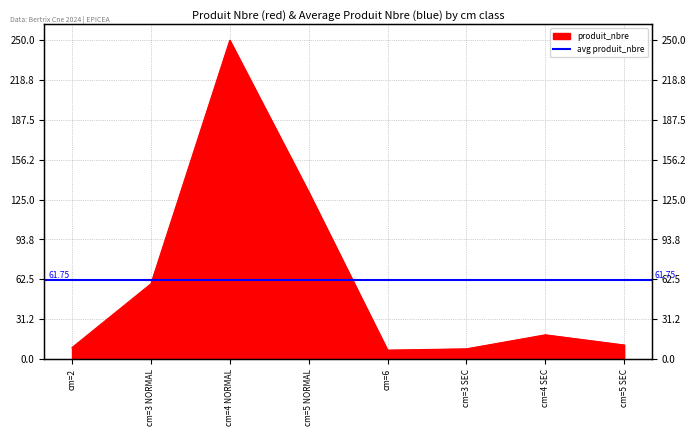

What is the difference between the maximum and minimum values?

243